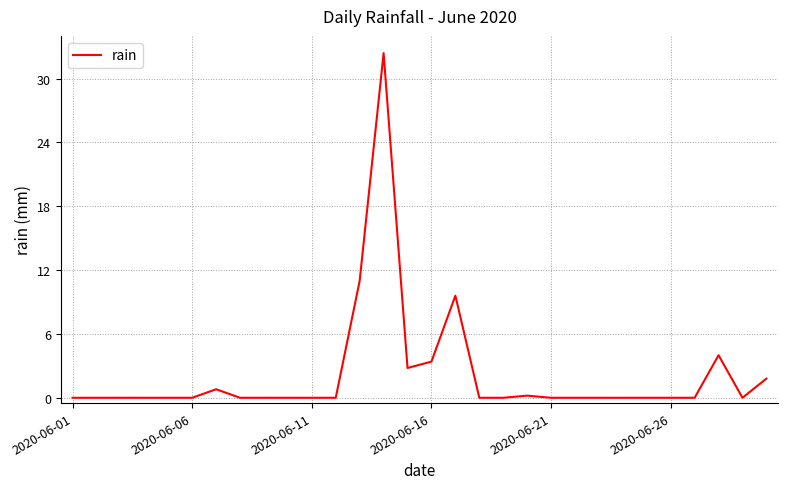

What is the difference between the maximum and minimum values?

32.4